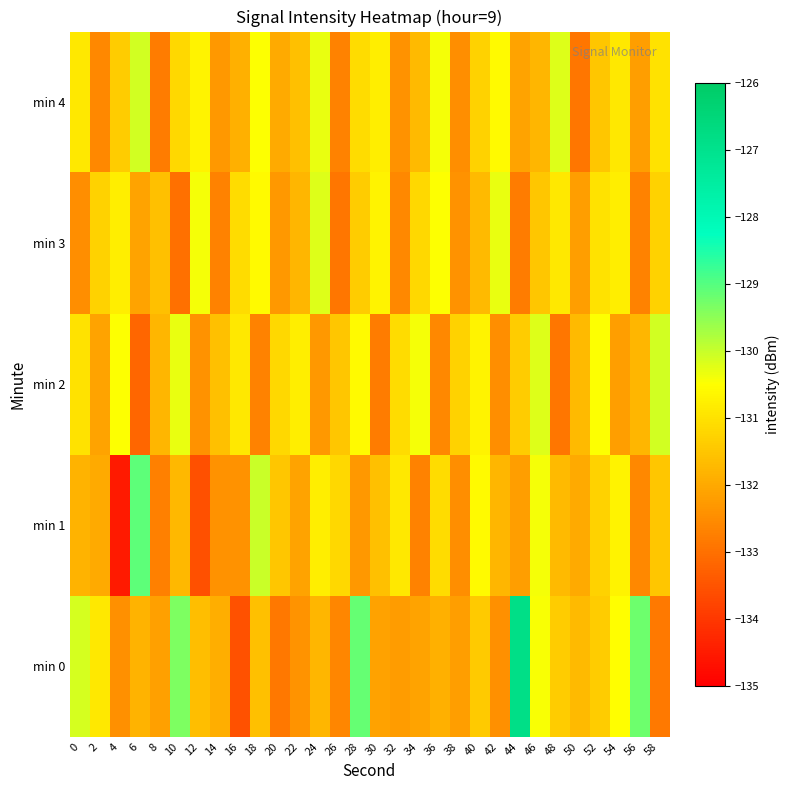

At how many categories does at least one series exceed -133?

30